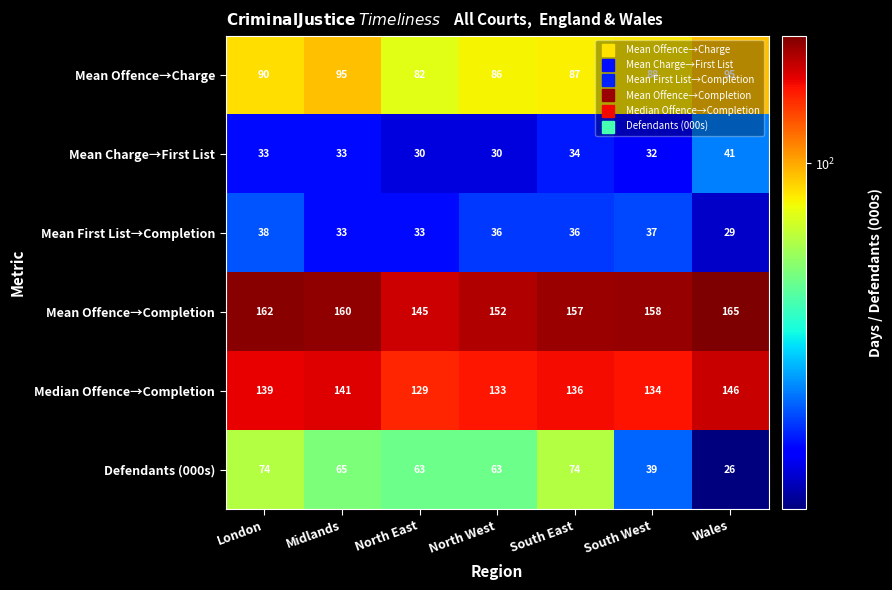

What is the smallest value displayed?

26